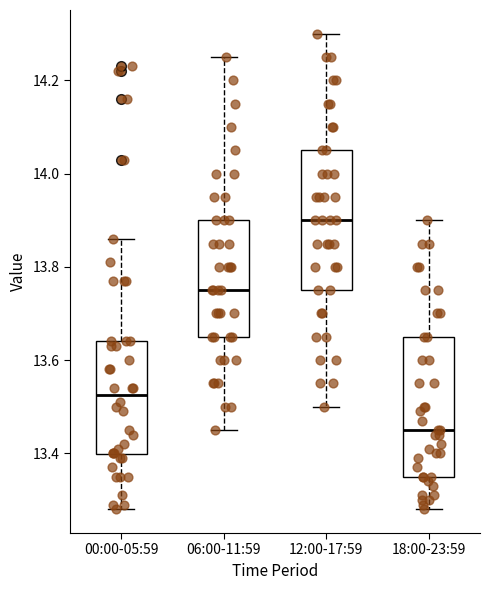

Reading left to right, read every box against the y-axis: the position of its median line, the range the box covers, and the ends of its whiskers. The values are not printed on the chart, so give them approximately, as read against the axis.

00:00-05:59: median 13.52, box 13.40 to 13.64, whiskers 13.28 to 13.86
06:00-11:59: median 13.76, box 13.66 to 13.90, whiskers 13.46 to 14.26
12:00-17:59: median 13.90, box 13.76 to 14.06, whiskers 13.50 to 14.30
18:00-23:59: median 13.46, box 13.36 to 13.66, whiskers 13.28 to 13.90